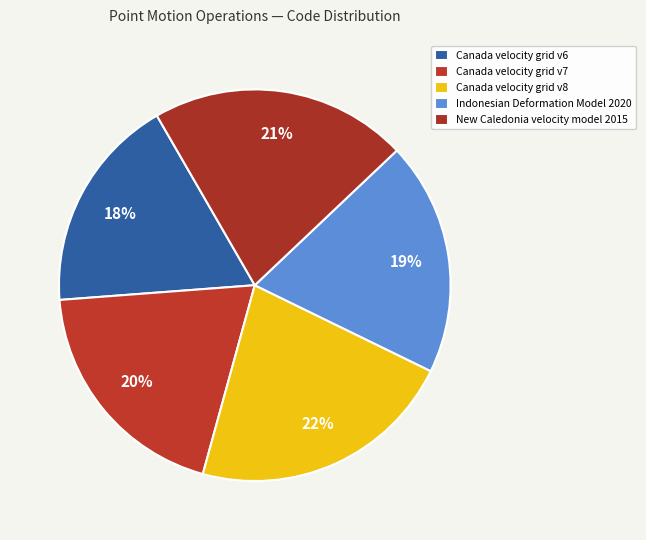

How many slices are in this pie chart?

5